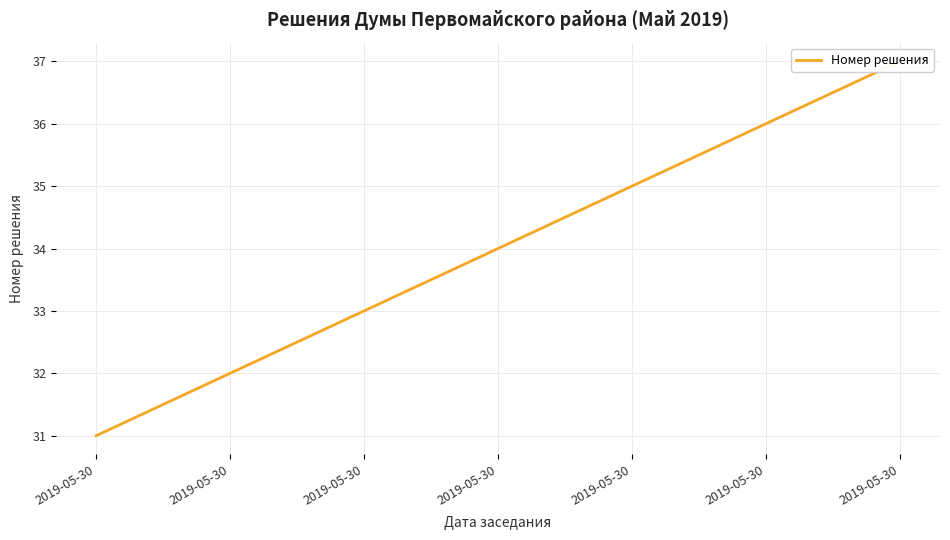

The value at 2019-05-30 is 47. True or false?

False